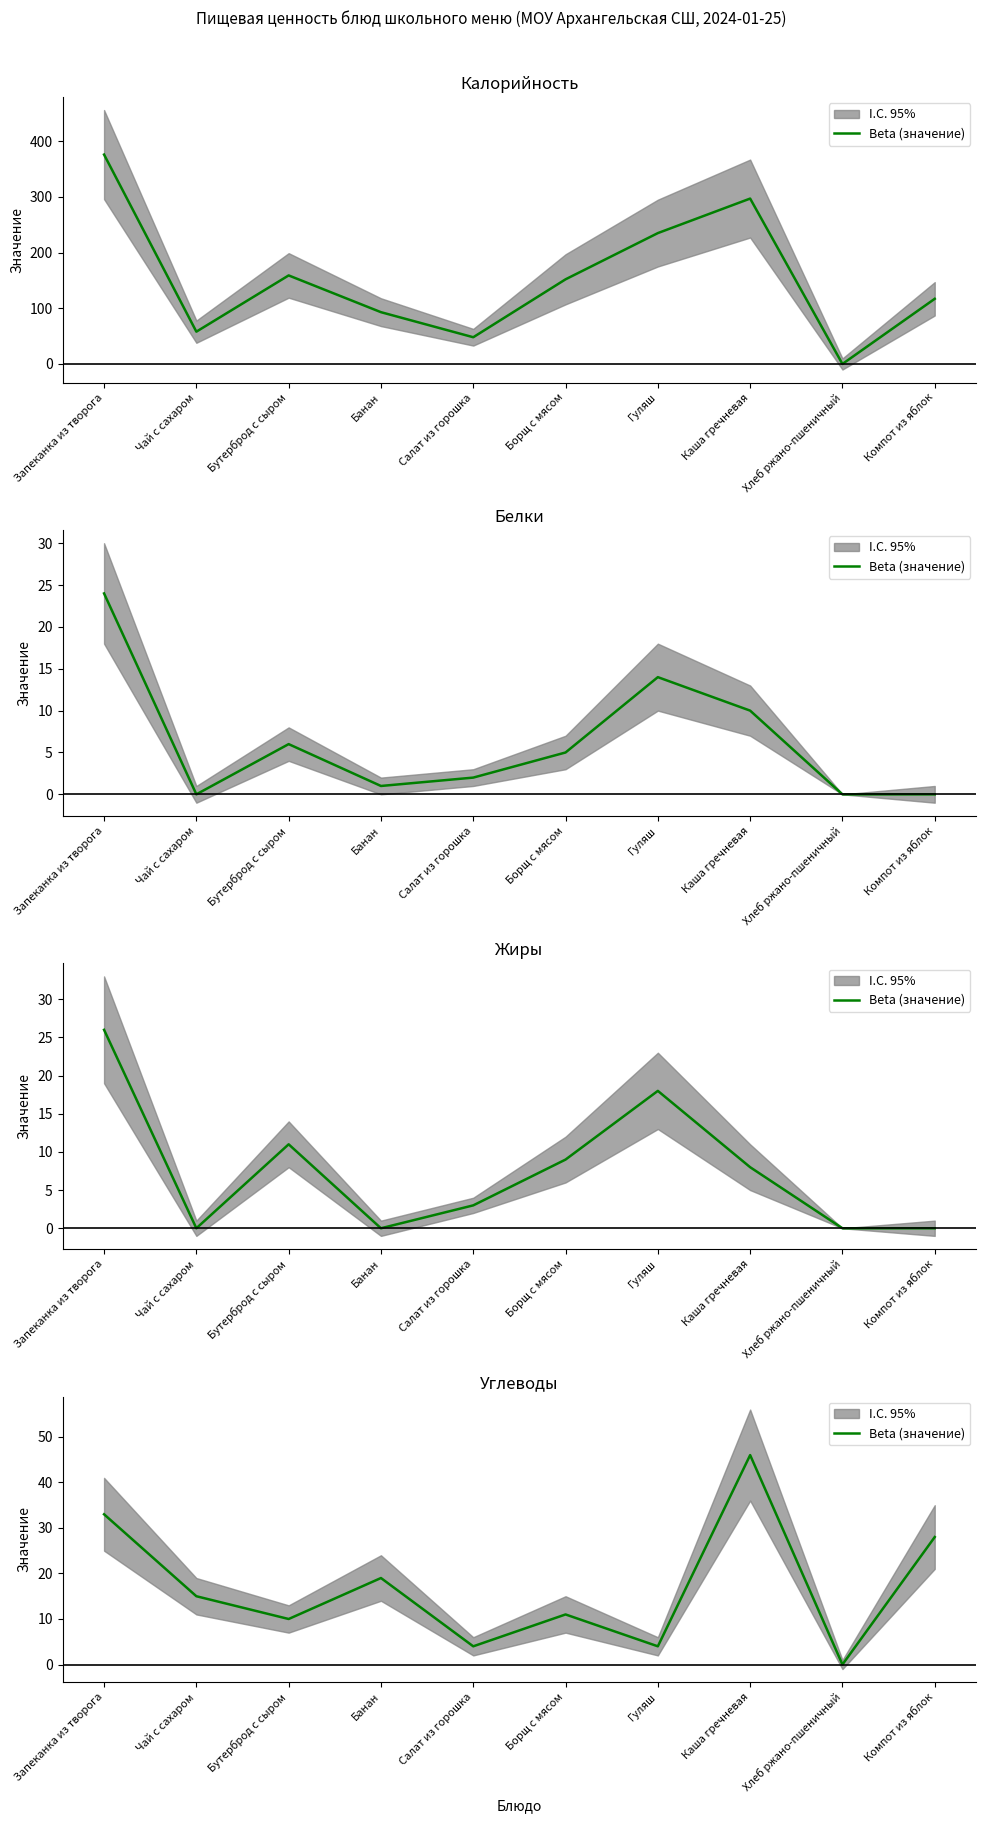

Reading right to left, transcribe all the data shown in this chart.

Компот из яблок=28	Хлеб ржано-пшеничный=0	Каша гречневая=46	Гуляш=4	Борщ с мясом=11	Салат из горошка=4	Банан=19	Бутерброд с сыром=10	Чай с сахаром=15	Запеканка из творога=33